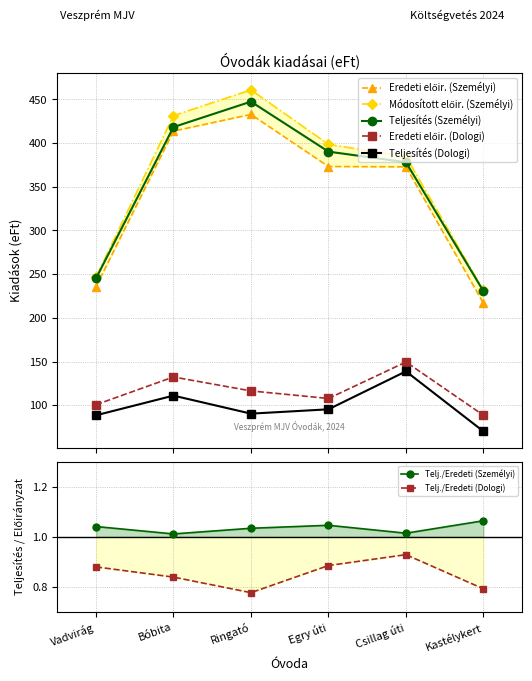

What are all the series names shown in the legend?

Eredeti előirányzat (Személyi), Módosított előirányzat (Személyi), Teljesítés (Személyi), Eredeti előirányzat (Dologi), Teljesítés (Dologi)